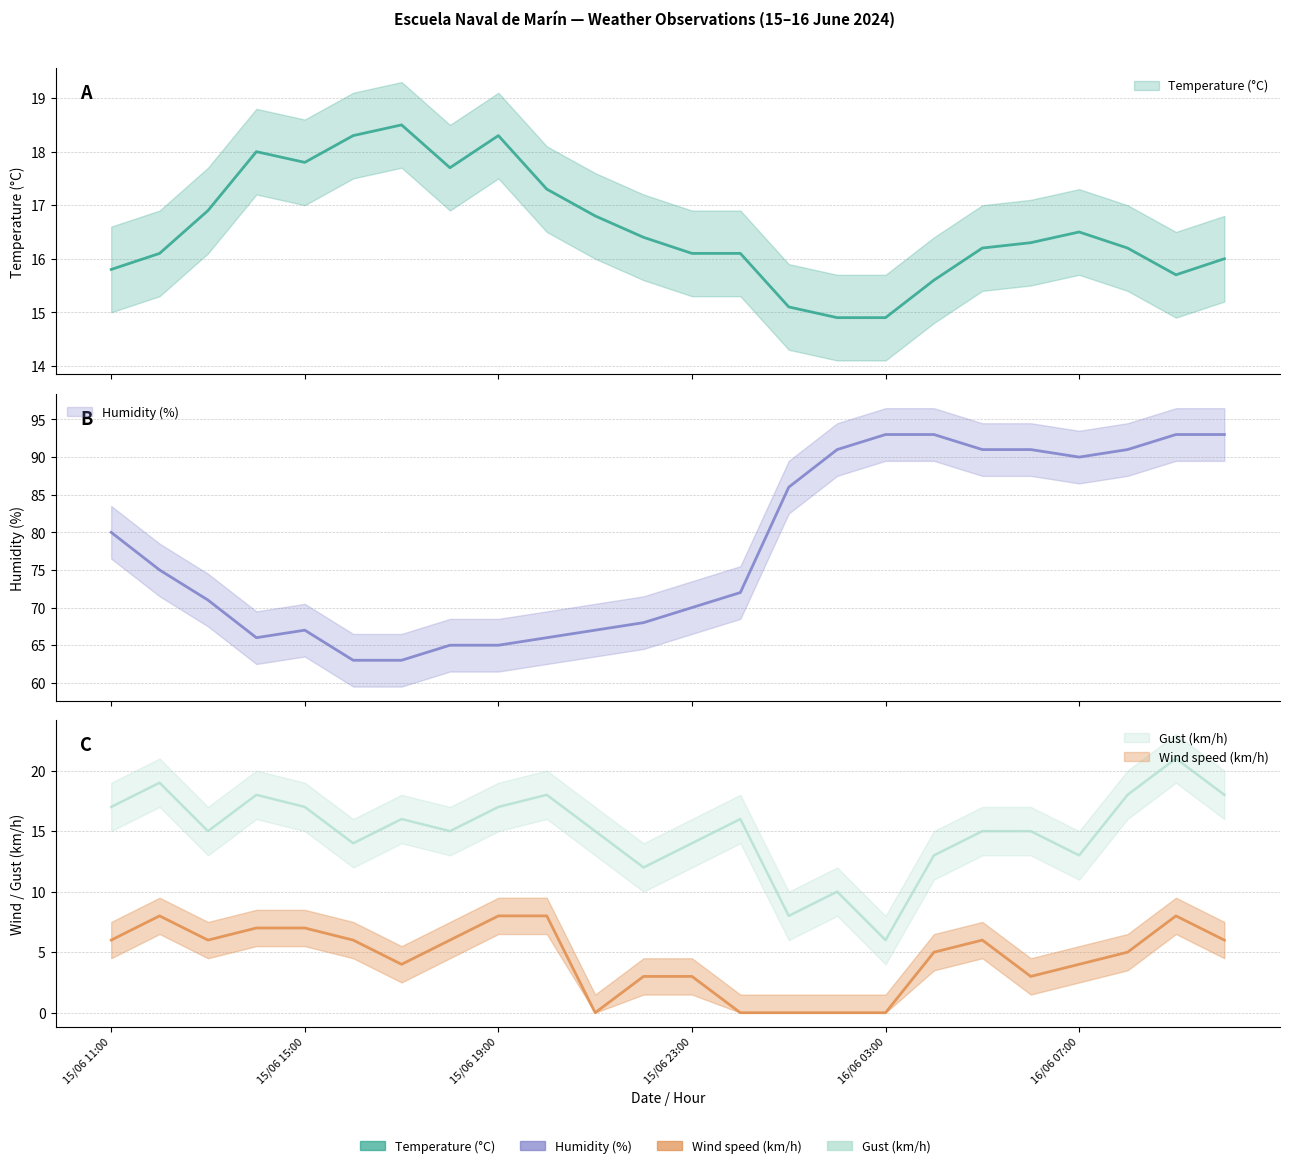

What position from the left is 15/06 16:00?

6